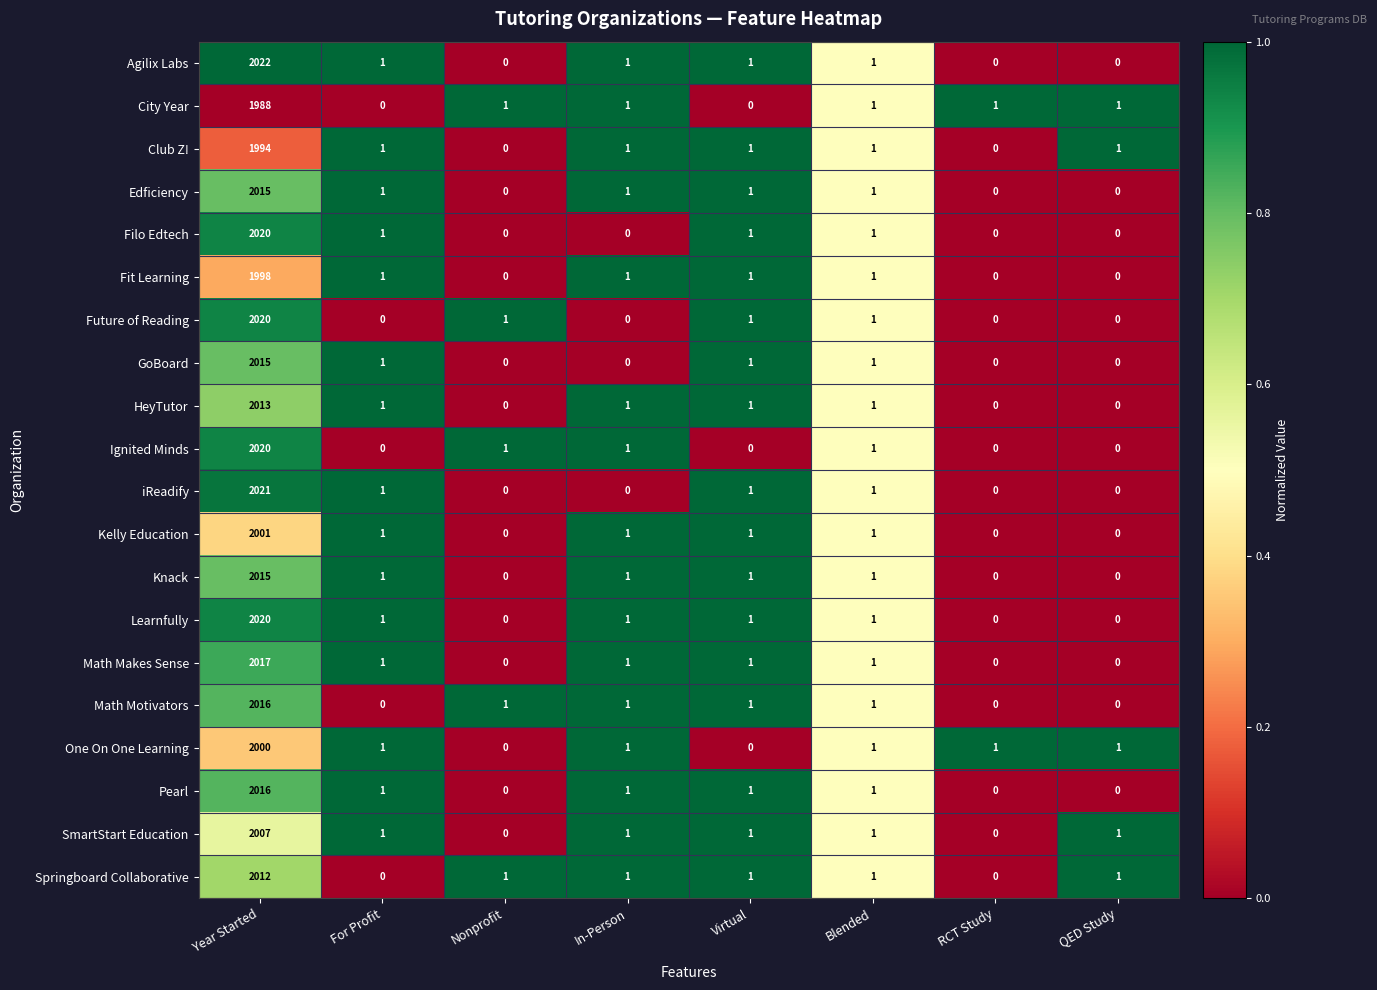

True or false: SmartStart Education has a value of 0 at In-Person.

False